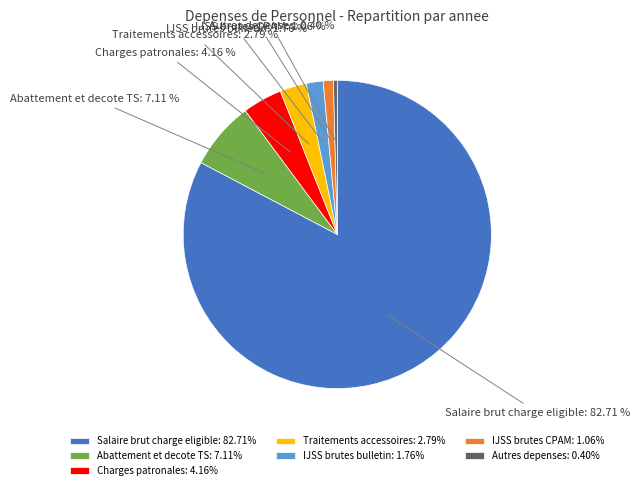

Which has a higher value, Charges patronales or Traitements accessoires?

Charges patronales